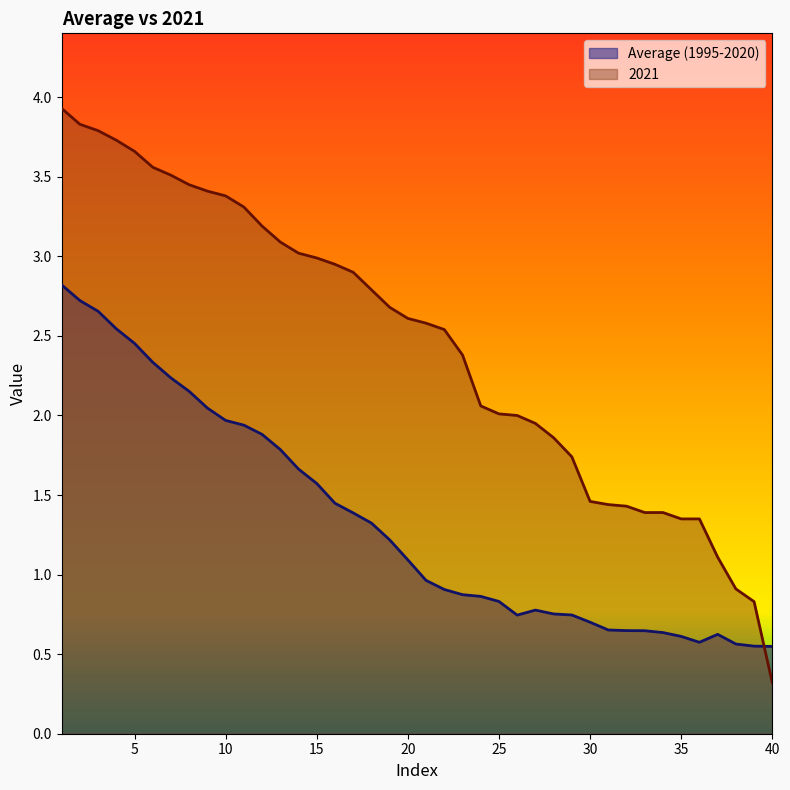

Where do 2021 and Average (1995-2020) first cross each other?

39 and 40